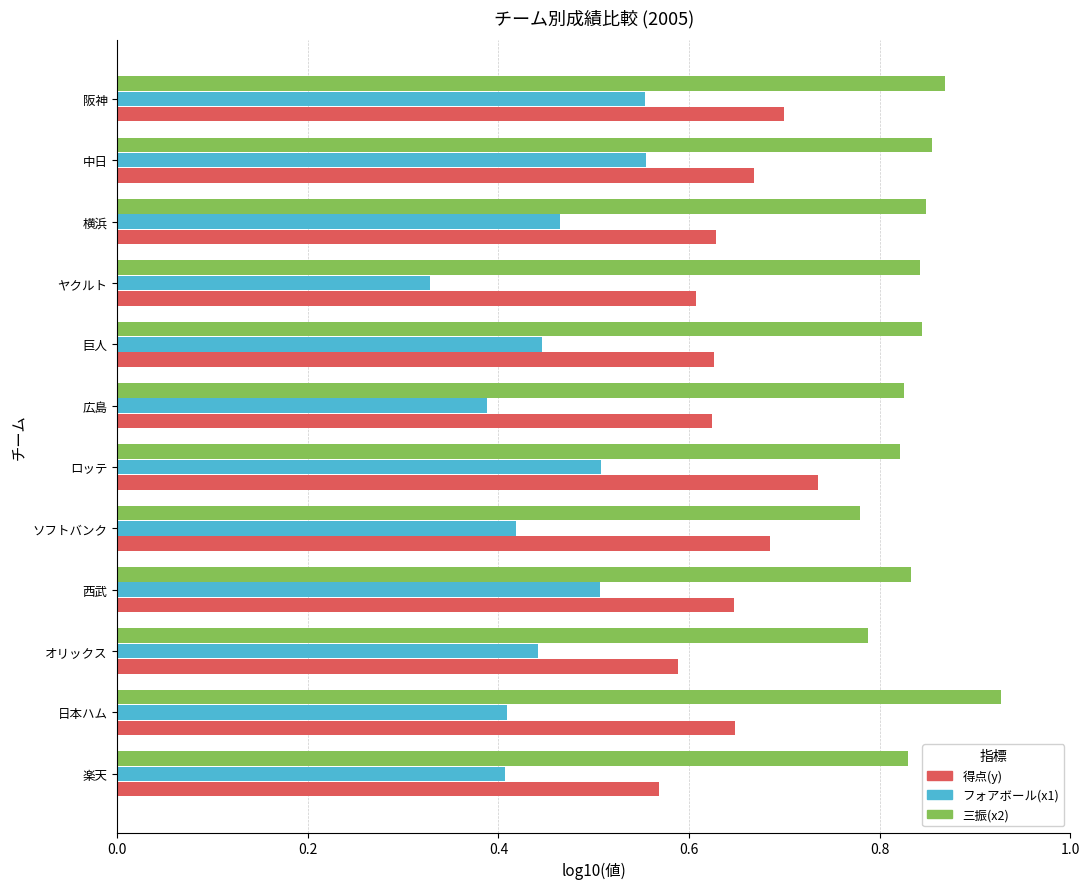

Count the 得点(y) values in the range 0 to 1.

12